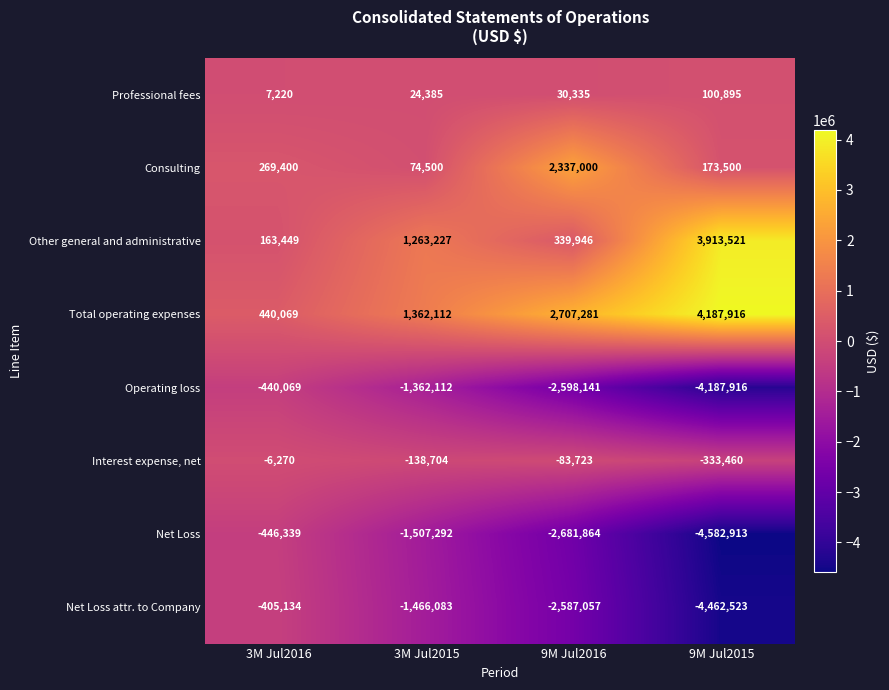

What is the spread (max minus min) of values at 9M Jul2016?

5389145